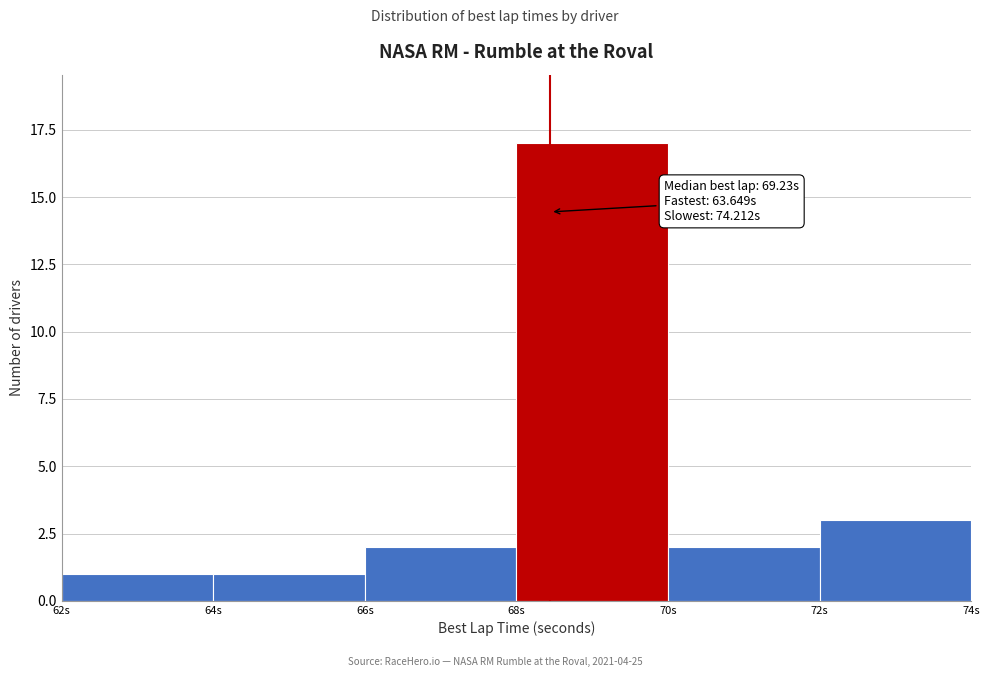

Which range on the x-axis has the tallest bar?

68 to 70